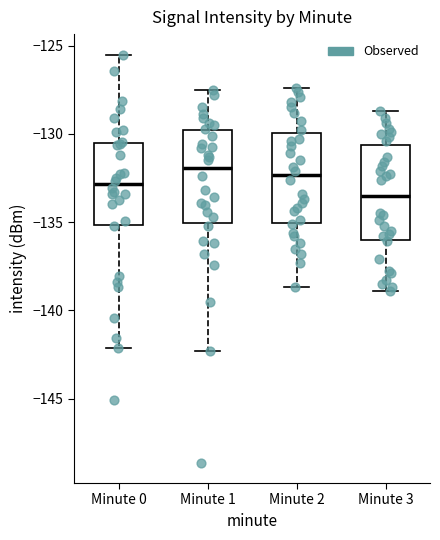

Where does the lower whisker of the box for Minute 1 end on the y-axis? The values are not printed on the chart, so give them approximately, as read against the axis.

-142.5